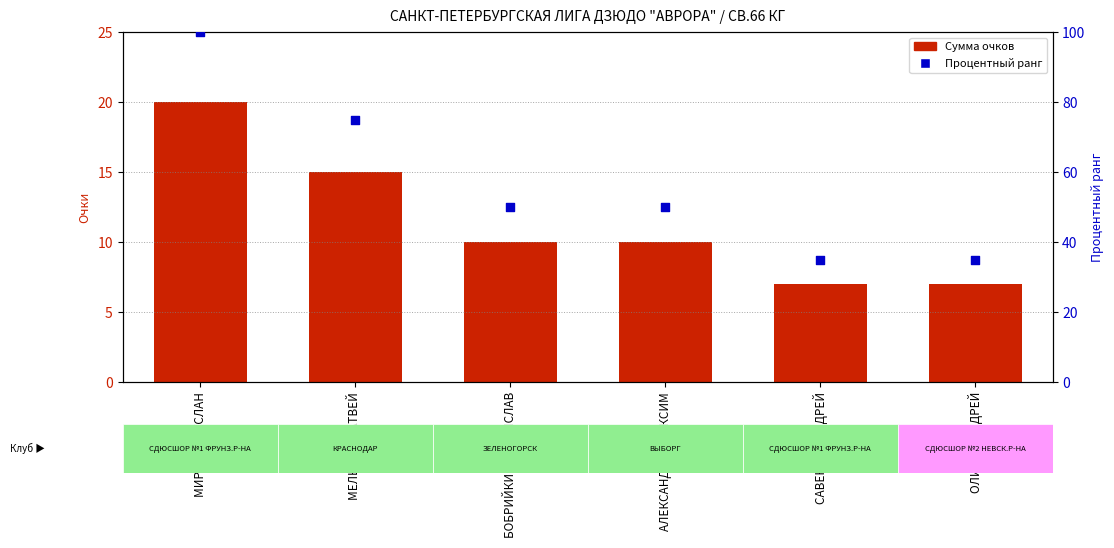

Which series has the largest total across all categories?

Процентный ранг